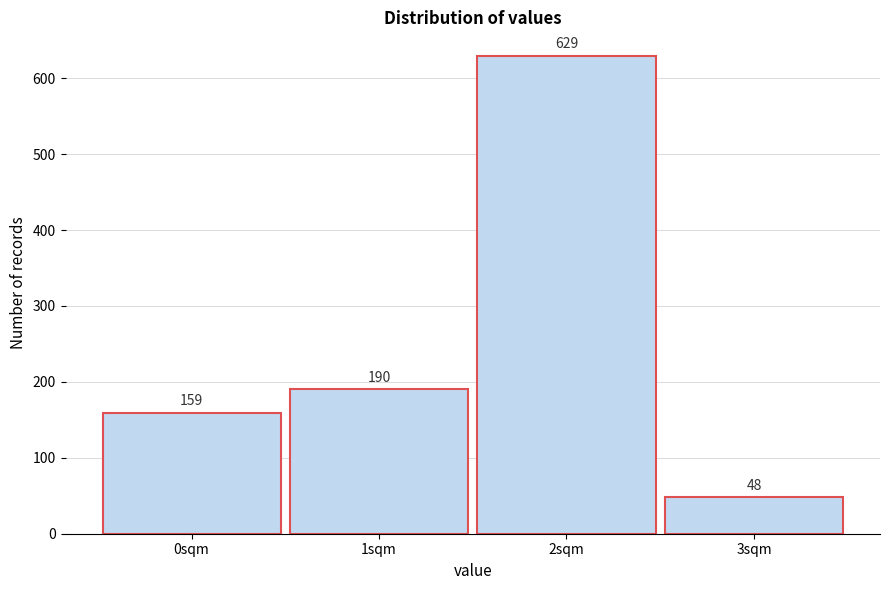

Reading left to right, extract all data points from this chart.

159	190	629	48